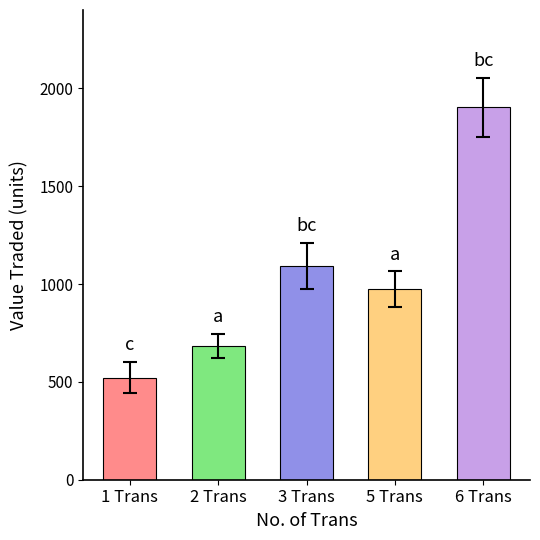

Does the chart contain any negative values?

No